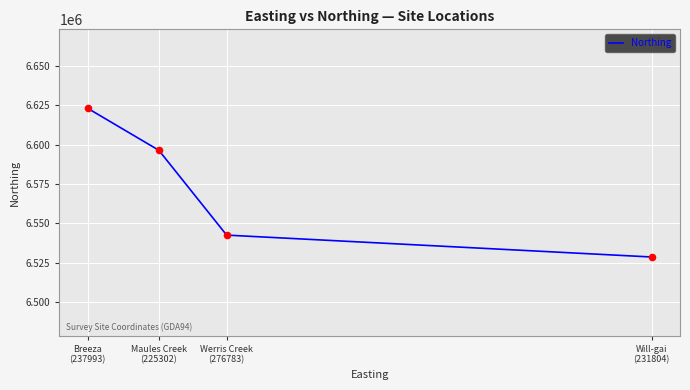

Approximately how many times larger is the value at Maules Creek
(225302) compared to Breeza
(237993)?

1.0